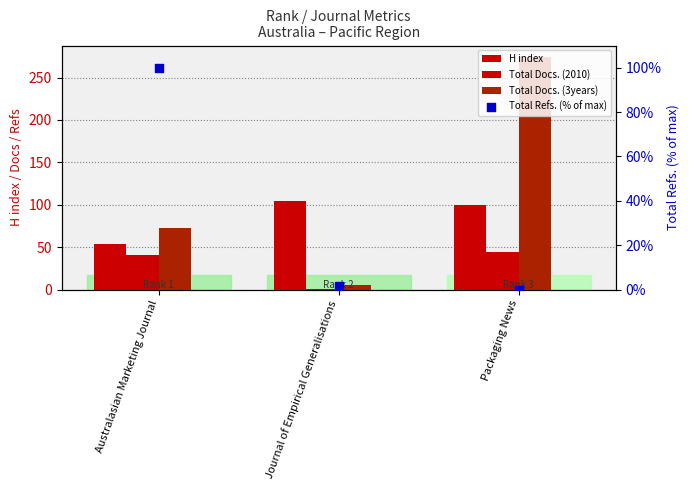

Which series reaches the minimum Y coordinate?

Total Refs. (% of max)